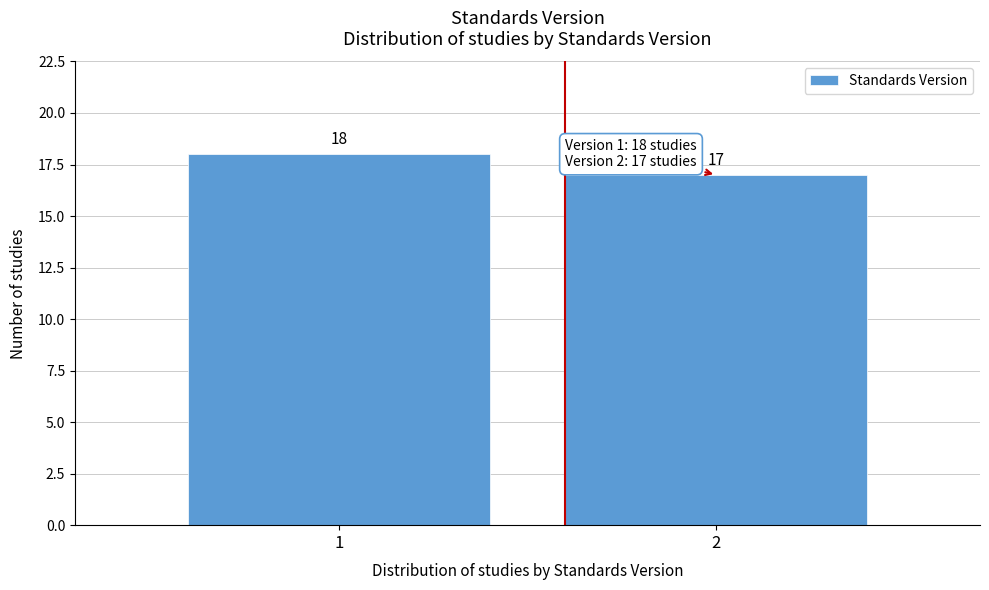

Reading right to left, what are all the values shown in this chart?

2=17	1=18